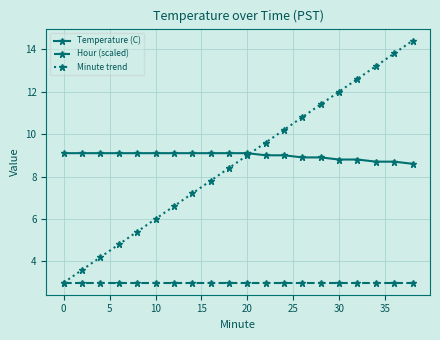

List the series in order of their peak value, highest first.

Minute trend, Temperature (C), Hour (scaled)